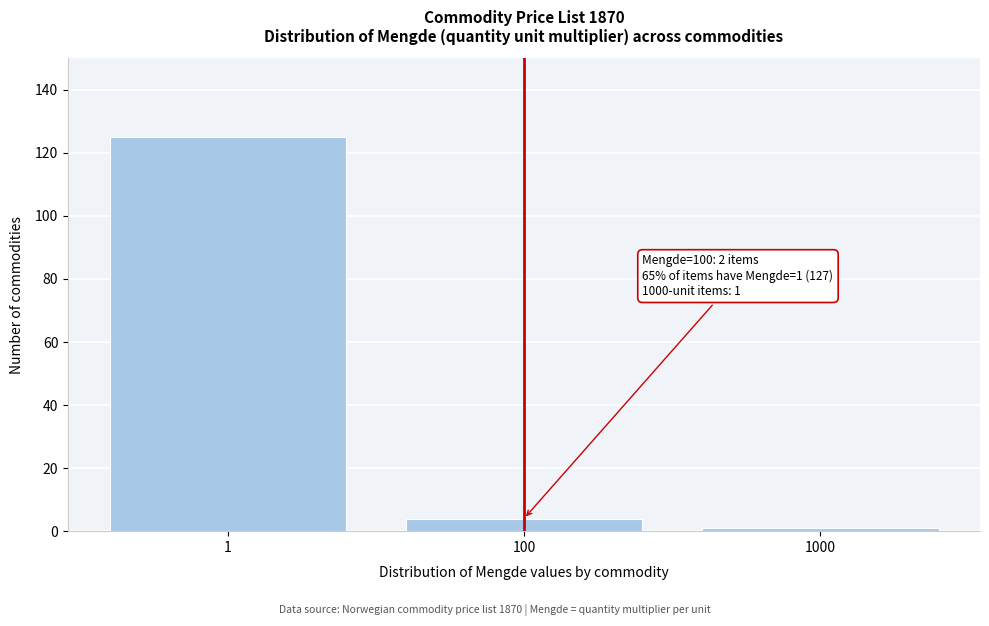

Reading left to right, transcribe all the data shown in this chart.

1=125	100=4	1000=1